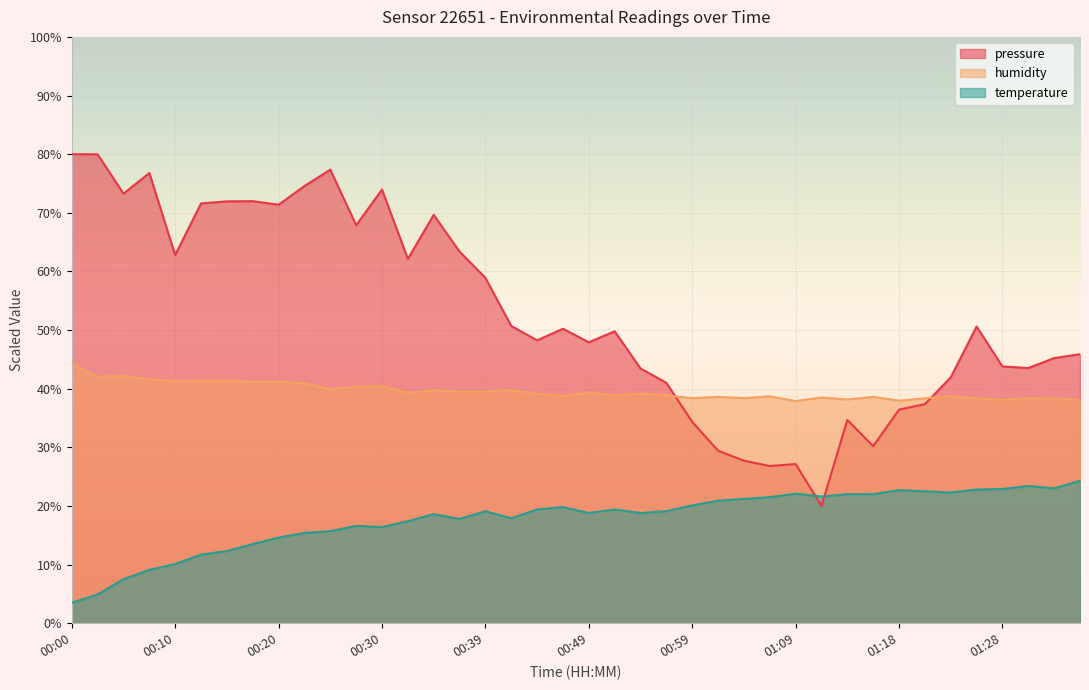

Between 01:23 and 01:06, which is larger?

01:23